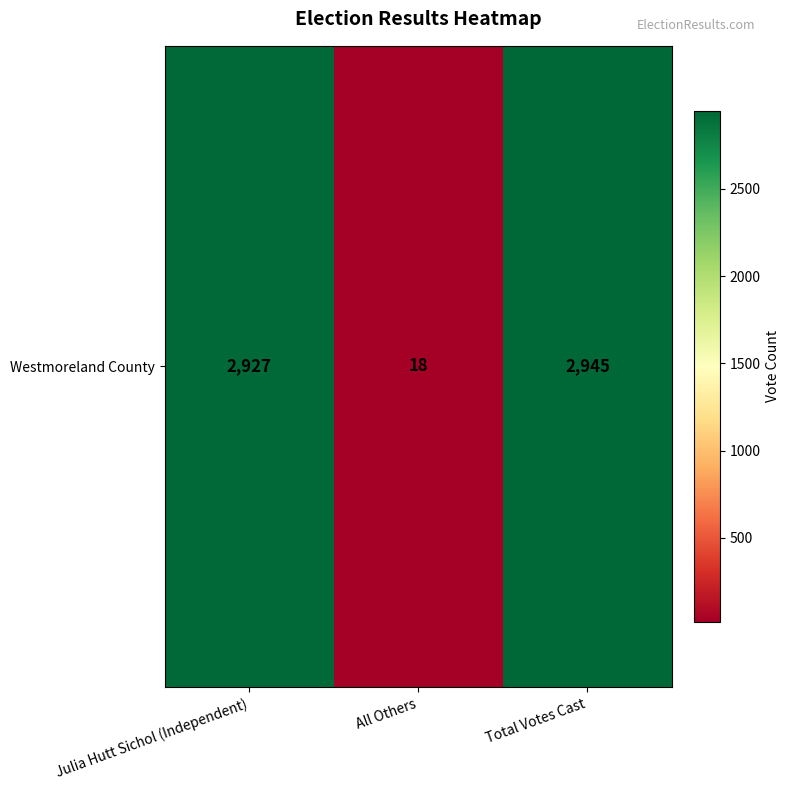

List the labels in order of value, largest first.

Total Votes Cast, Julia Hutt Sichol (Independent), All Others